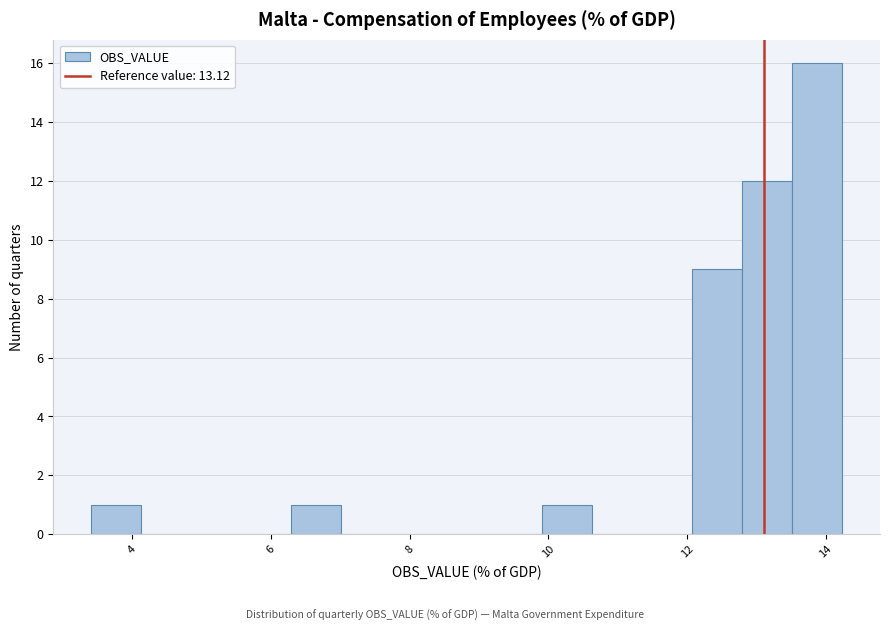

Read against the x-axis, roughly where is the centre of the tallest bar?

13.8